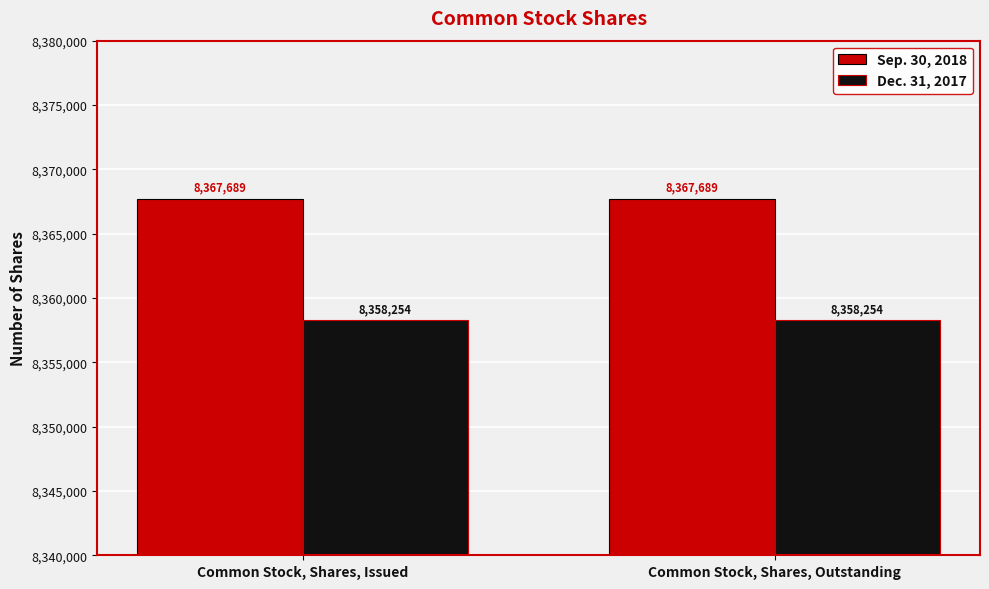

Is the value of Sep. 30, 2018 at Common Stock, Shares, Outstanding greater than the value of Dec. 31, 2017 at Common Stock, Shares, Issued?

Yes